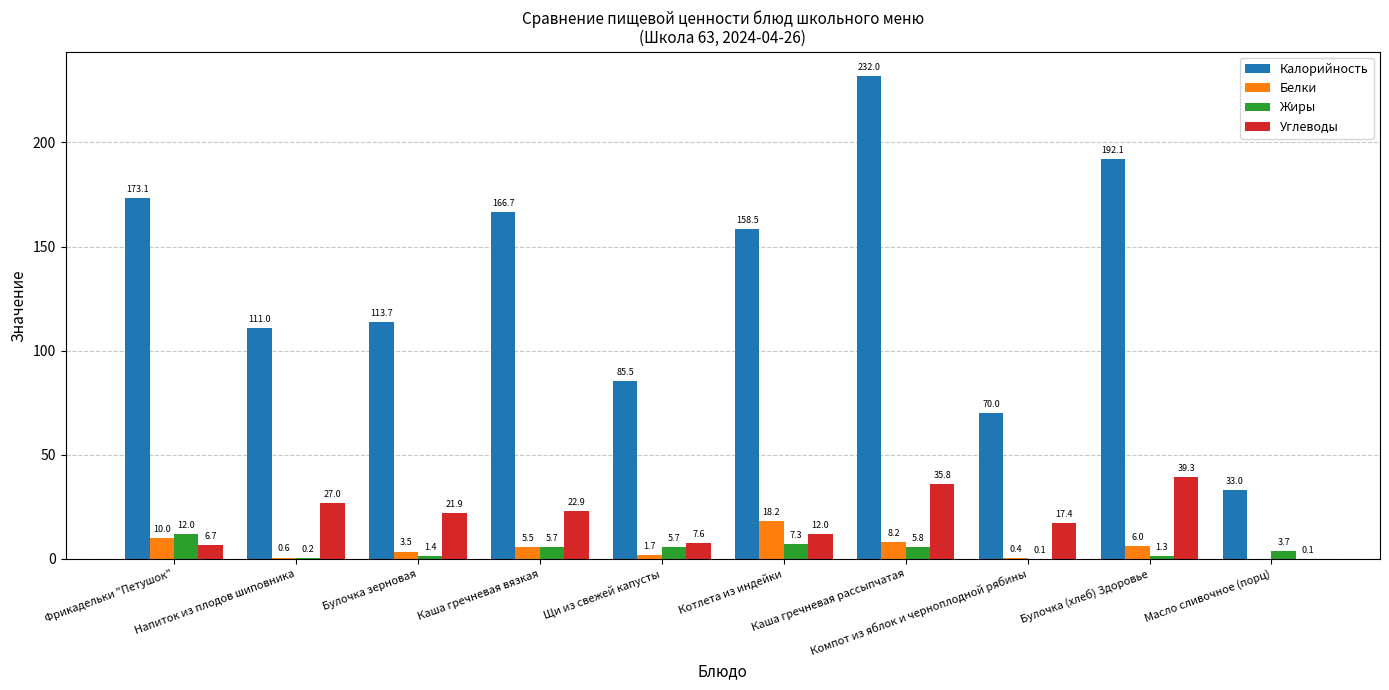

What is the maximum value for Углеводы?

39.3